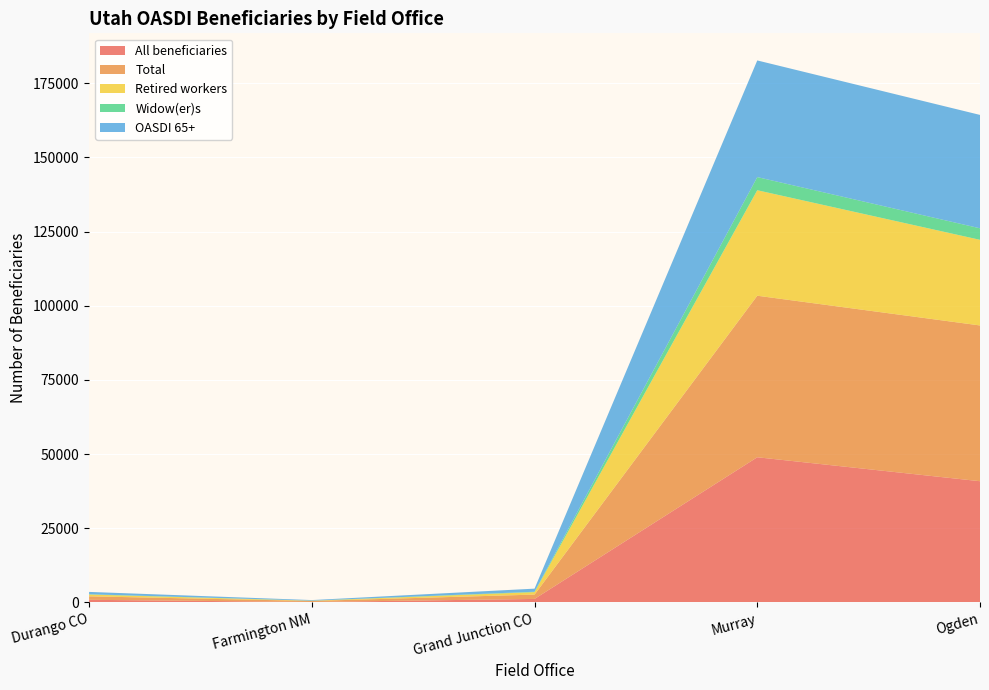

Reading left to right, what are all the values shown in this chart?

All beneficiaries: 903	170	1202	48941	40868
Total: 1175	350	1460	54435	52490
Retired workers: 604	75	830	35544	28852
Widow(er)s: 92	32	134	4430	3882
OASDI 65+: 795	190	1040	39310	38210